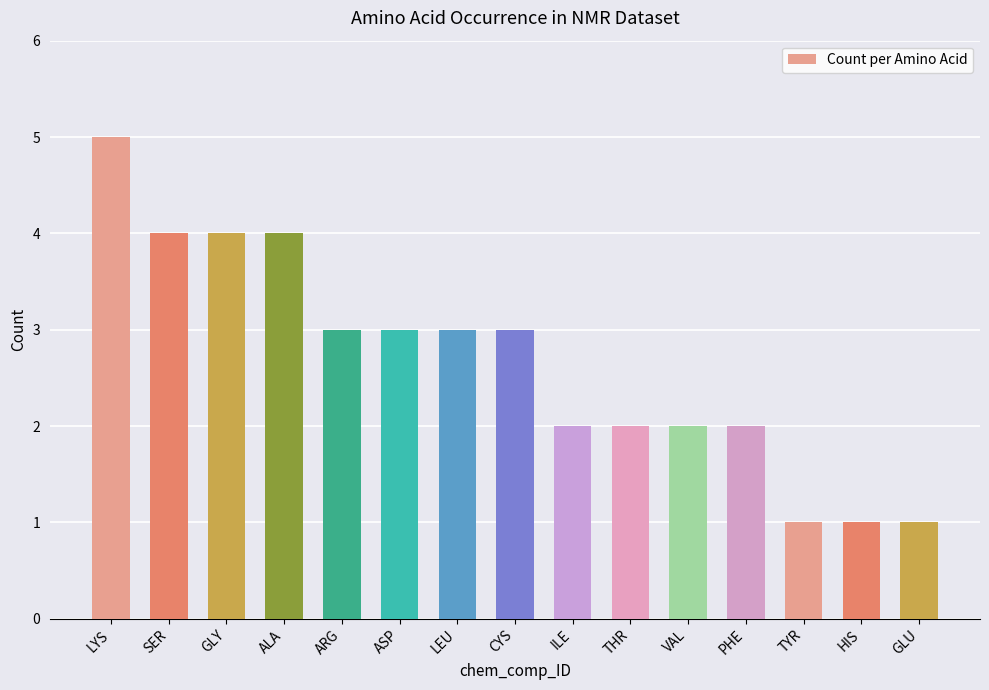

What is the value of the 10th bar from the left?

2